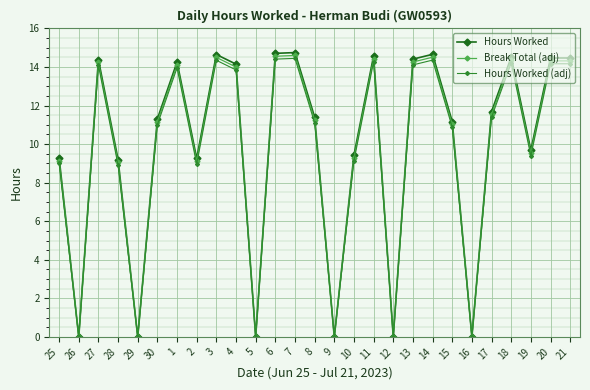

What is the label of the 4th point from the right?

18